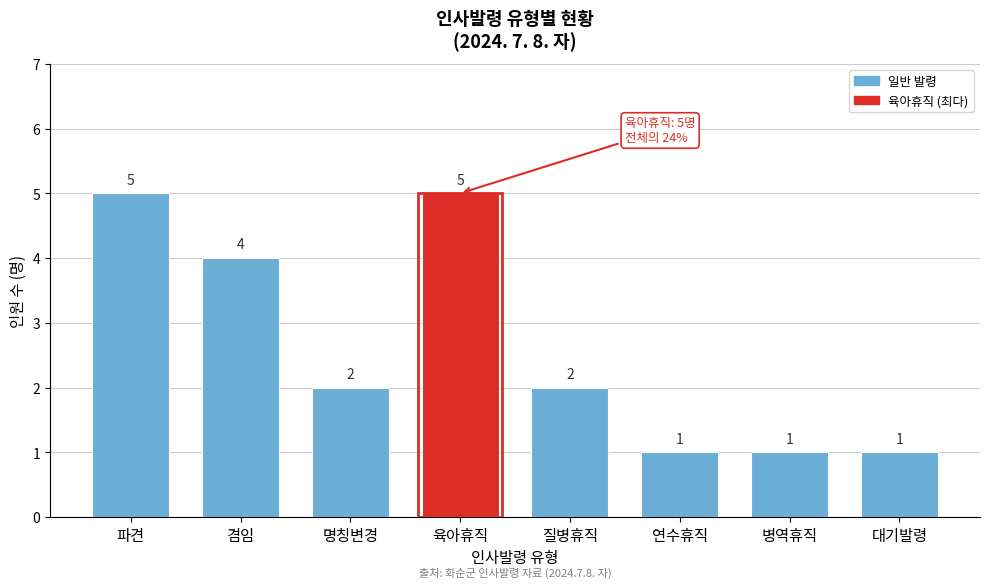

Reading right to left, list all the values displayed in this chart.

대기발령=1	병역휴직=1	연수휴직=1	질병휴직=2	육아휴직=5	명칭변경=2	겸임=4	파견=5